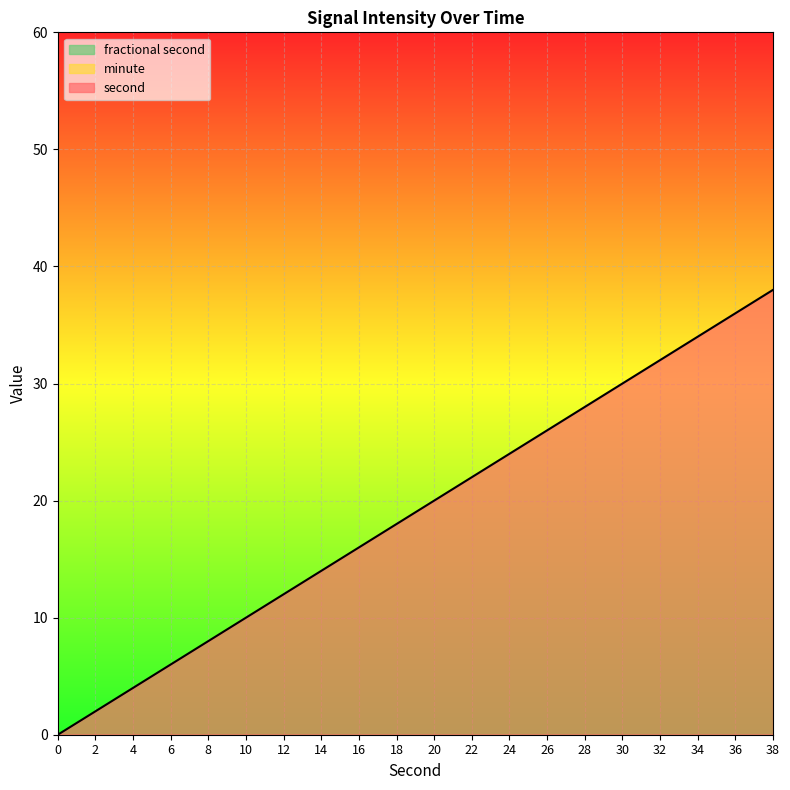

Reading left to right, transcribe all the data shown in this chart.

second: 0=0	2=2	4=4	6=6	8=8	10=10	12=12	14=14	16=16	18=18	20=20	22=22	24=24	26=26	28=28	30=30	32=32	34=34	36=36	38=38
minute: 0=0	2=0	4=0	6=0	8=0	10=0	12=0	14=0	16=0	18=0	20=0	22=0	24=0	26=0	28=0	30=0	32=0	34=0	36=0	38=0
fractional second: 0=0	2=0	4=0	6=0	8=0	10=0	12=0	14=0	16=0	18=0	20=0	22=0	24=0	26=0	28=0	30=0	32=0	34=0	36=0	38=0